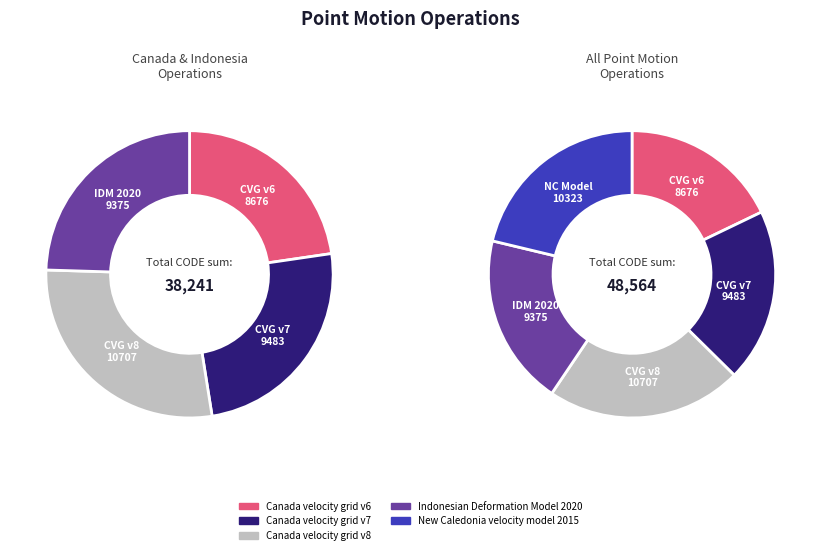

Rank the categories by value from lowest to highest.

Canada velocity grid v6, Indonesian Deformation Model 2020, Canada velocity grid v7, New Caledonia velocity model 2015, Canada velocity grid v8